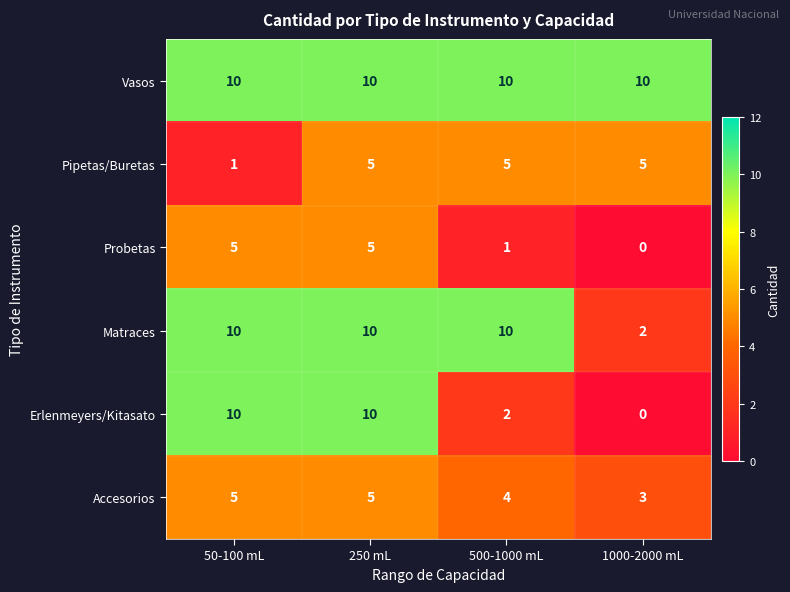

Which series has the largest range (max minus min)?

Erlenmeyers/Kitasato